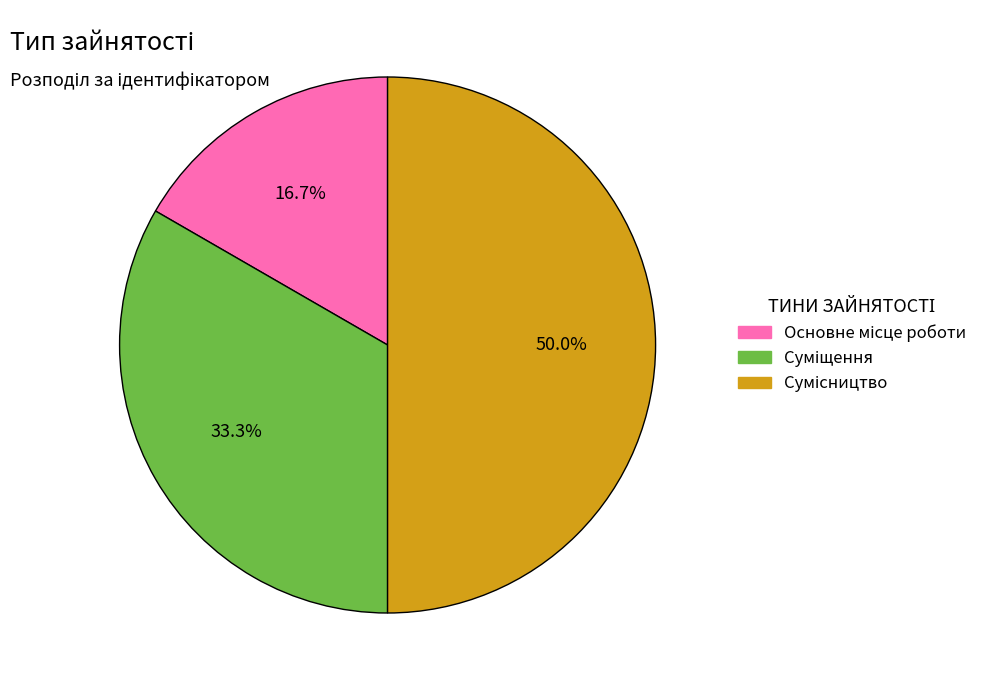

Count the number of slices in the pie.

3